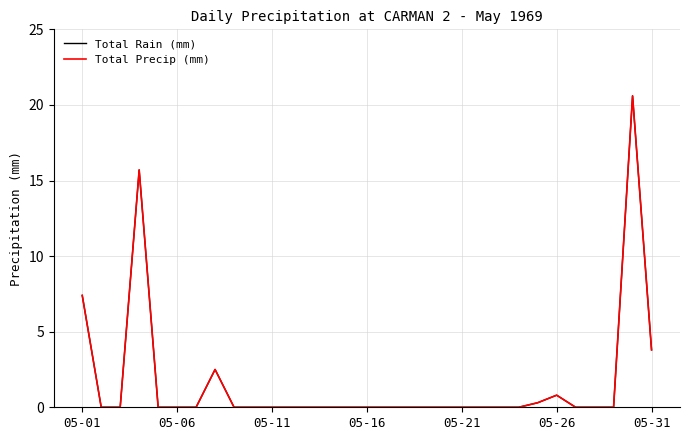

Does the chart have visible grid lines?

Yes